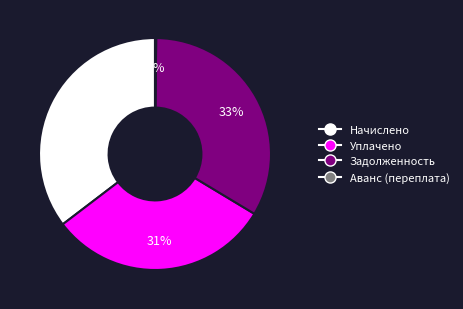

Which slice is the largest?

Начислено